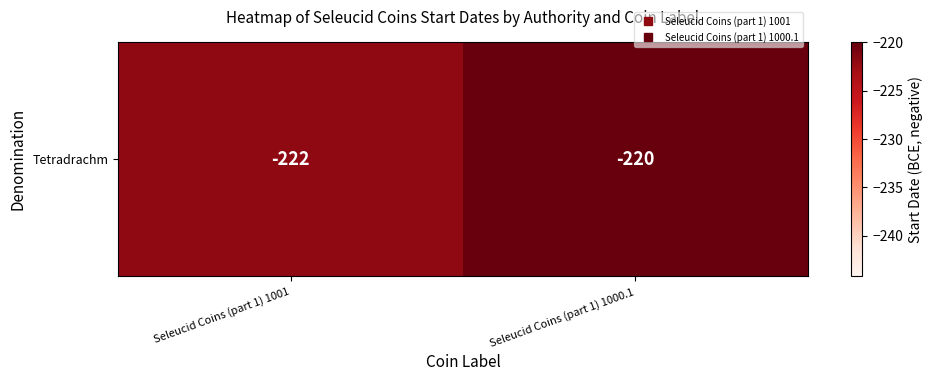

What is the change in value from Seleucid Coins (part 1) 1001 to Seleucid Coins (part 1) 1000.1?

+2